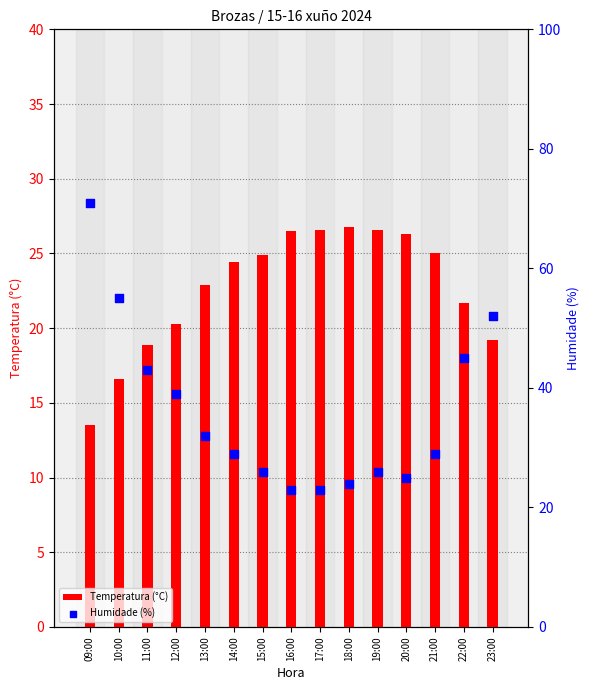

What is the total value across all series at 22:00?

66.7